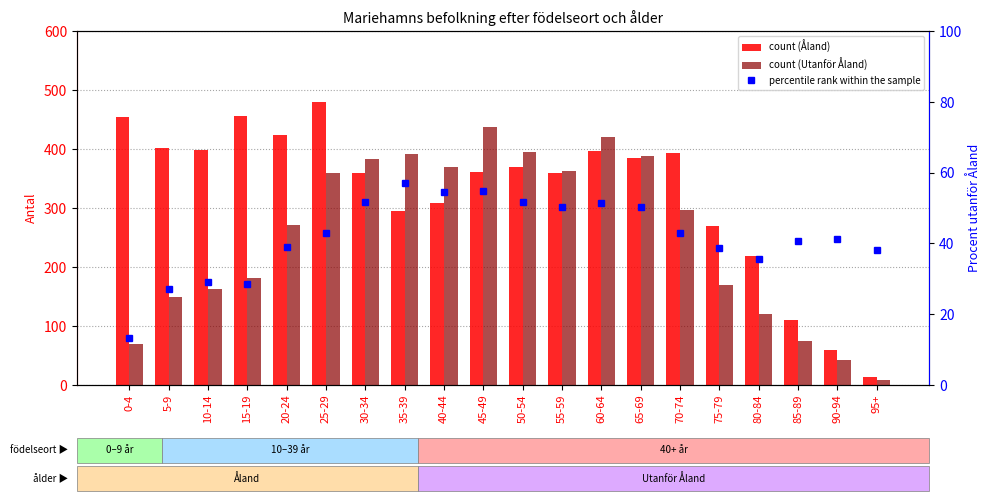

Rank the categories by percentile rank within the sample value from lowest to highest.

0-4, 5-9, 15-19, 10-14, 80-84, 95+, 75-79, 20-24, 85-89, 90-94, 25-29, 70-74, 65-69, 55-59, 60-64, 30-34, 50-54, 40-44, 45-49, 35-39